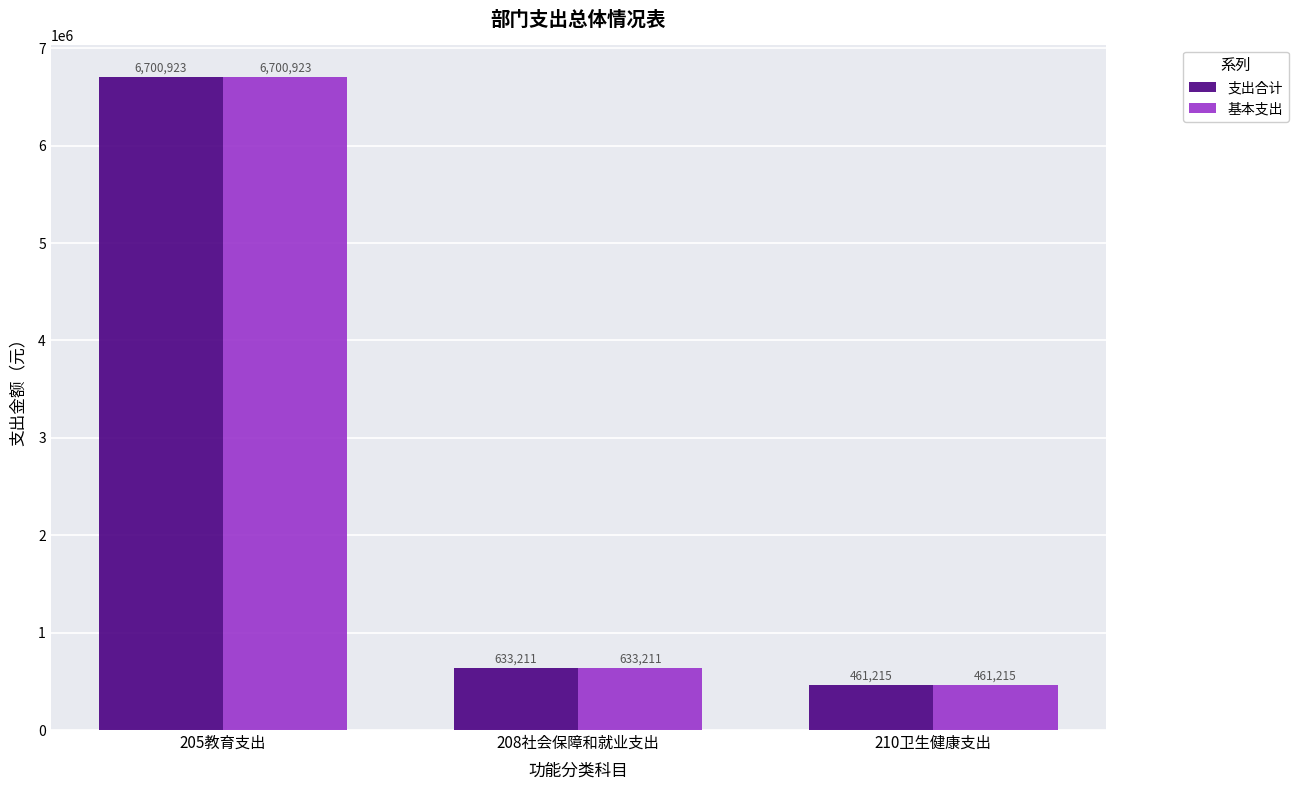

What is the minimum value shown in the chart?

461214.7